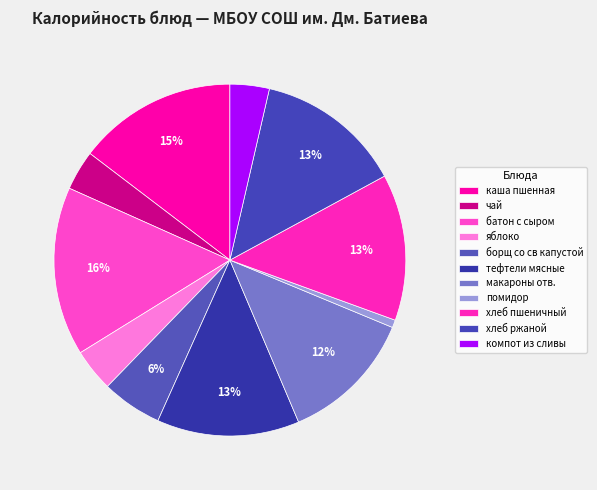

To the nearest percent, what is the average slice percentage?

9%